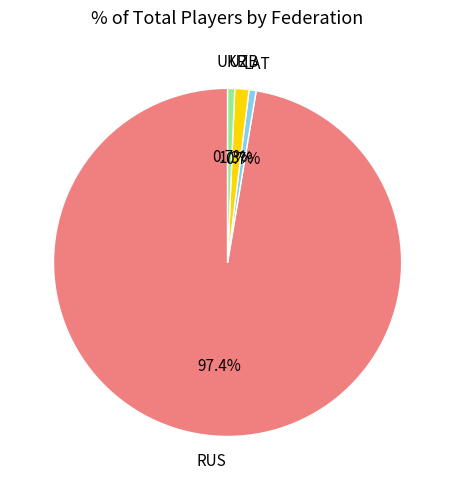

Is there any slice that represents more than half of the pie?

Yes